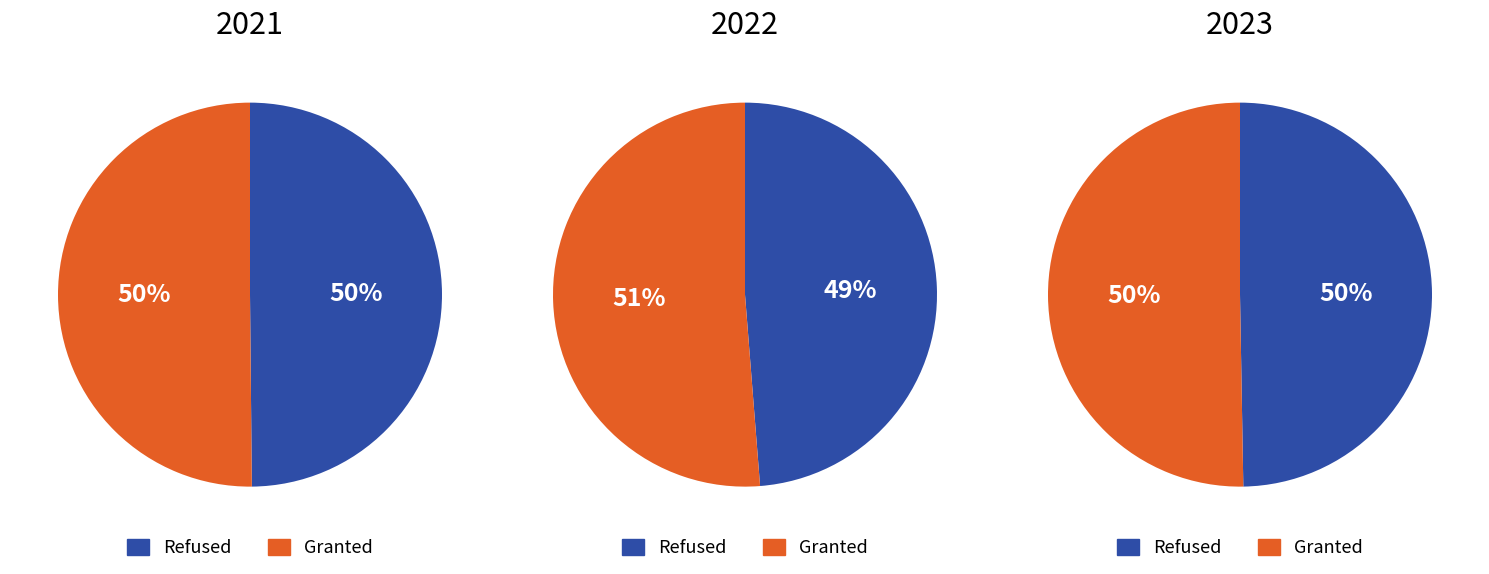

How many segments does this pie chart have?

2